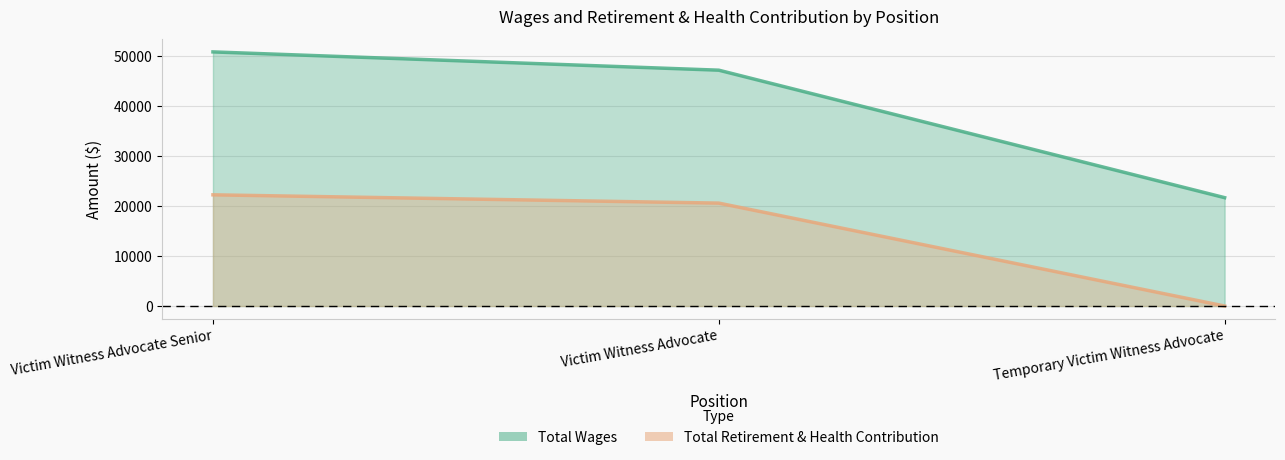

At which category is the sum across all series the highest?

Victim Witness Advocate Senior